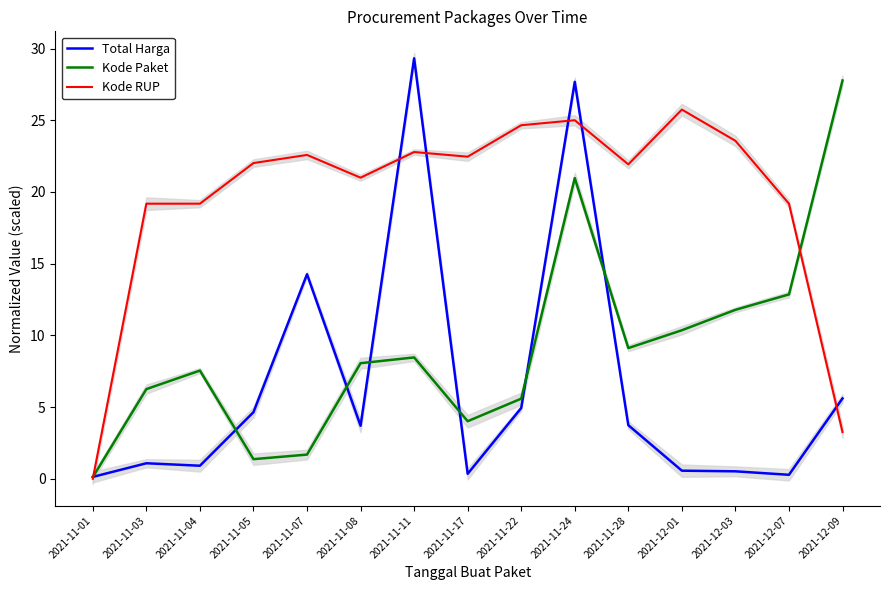

At which label does Total Harga reach its peak?

2021-11-11